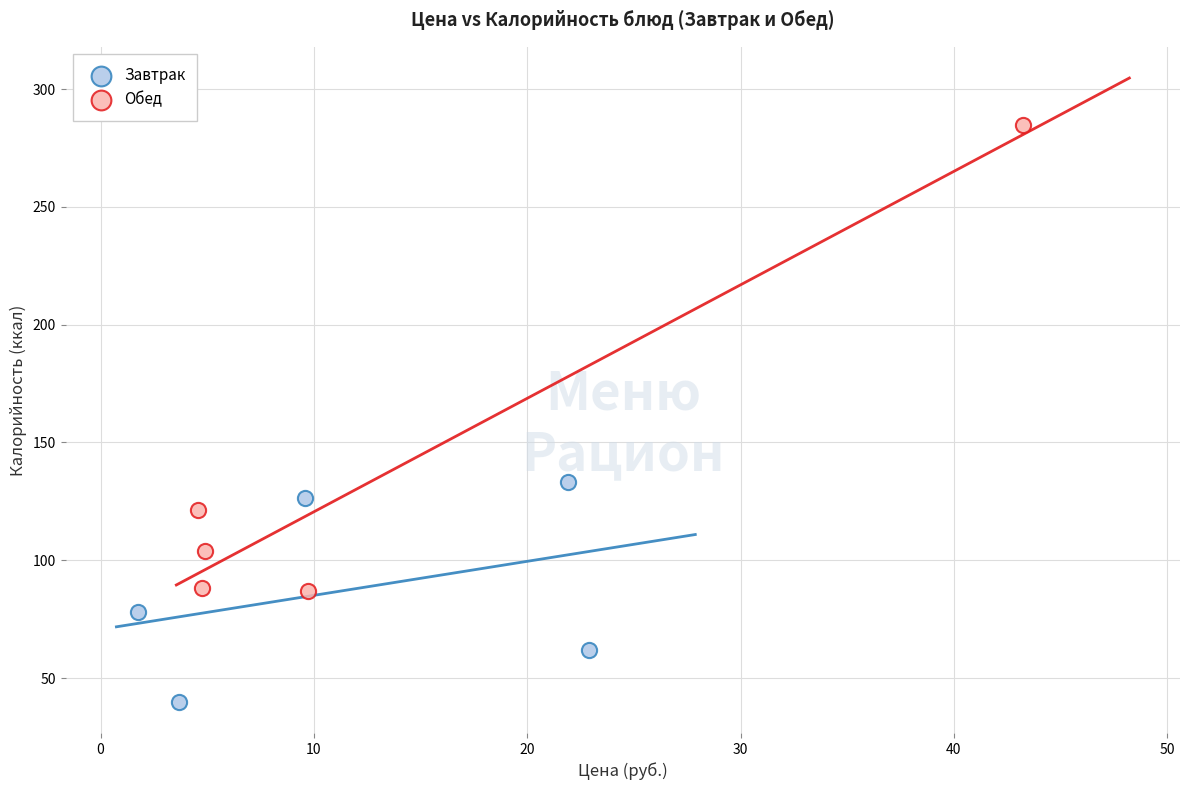

Which series has the largest Y range (max minus min)?

Обед